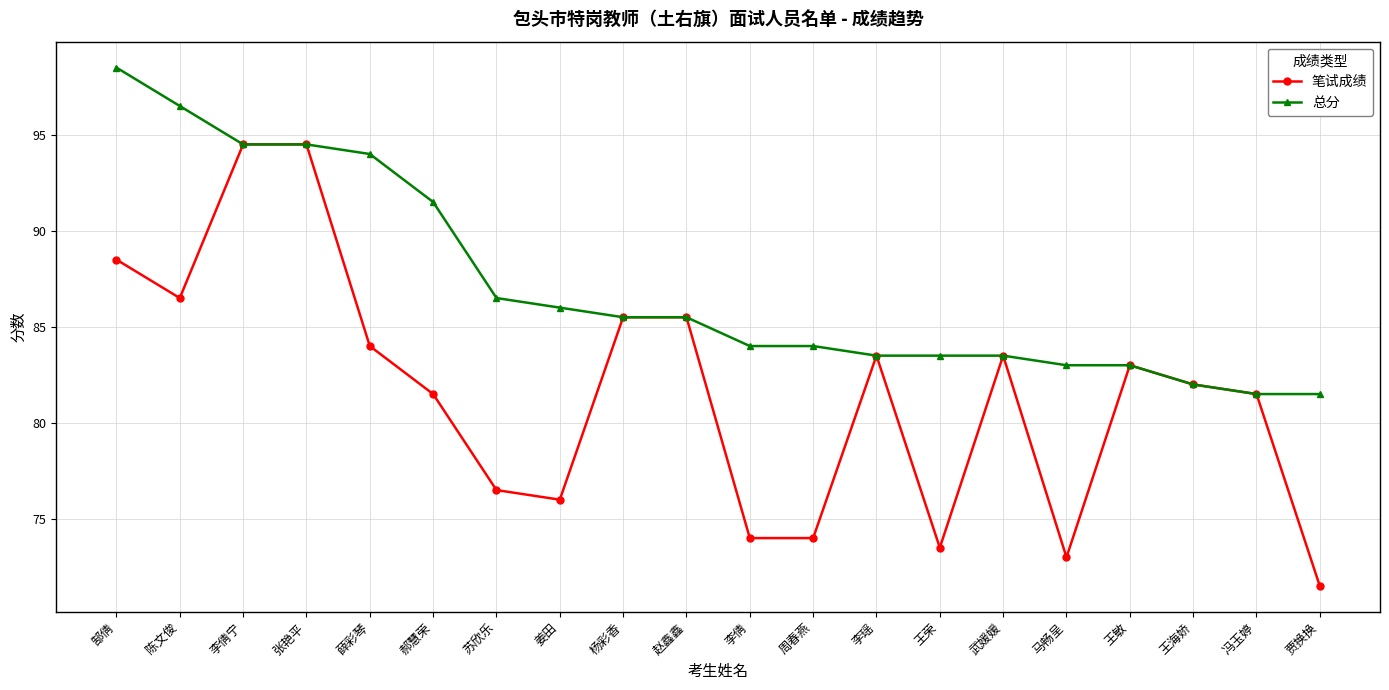

The value of 笔试成绩 at 王敏 is 83.0. True or false?

True